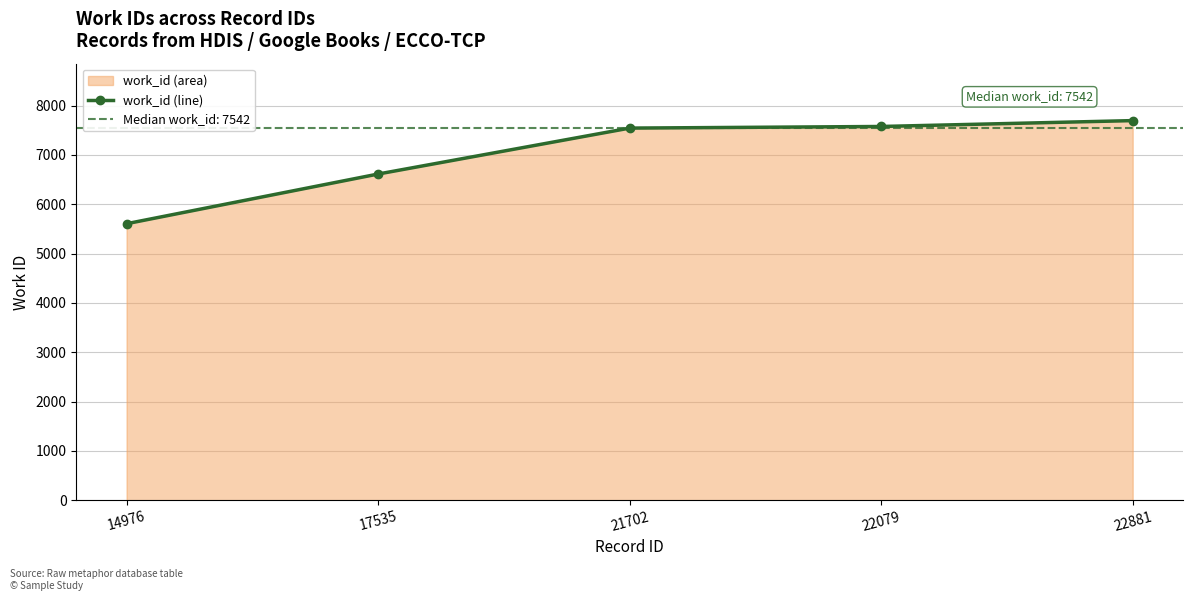

The value at 22079 is 3670. True or false?

False